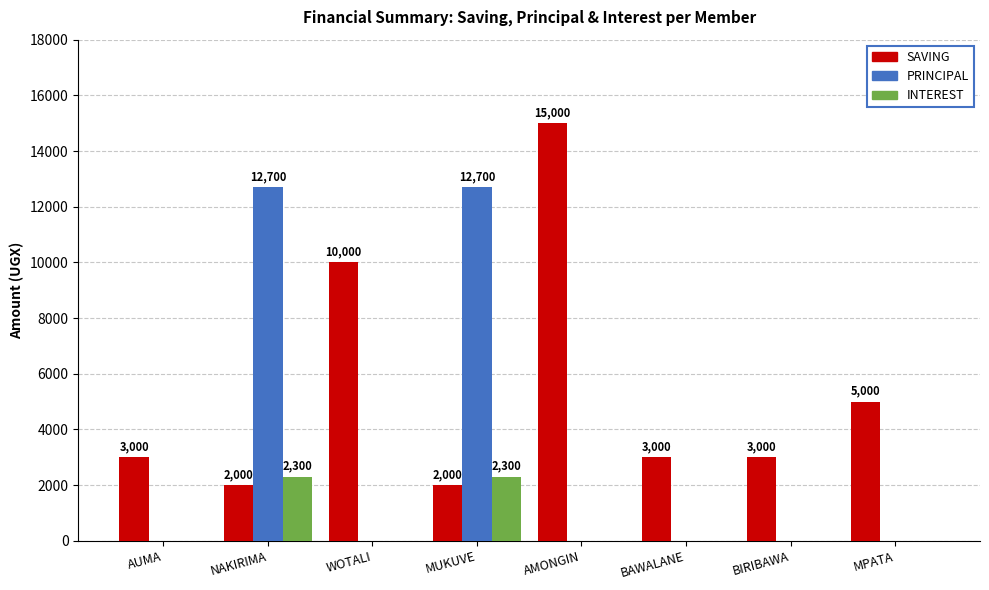

At which category does the chart reach its peak across all series?

AMONGIN